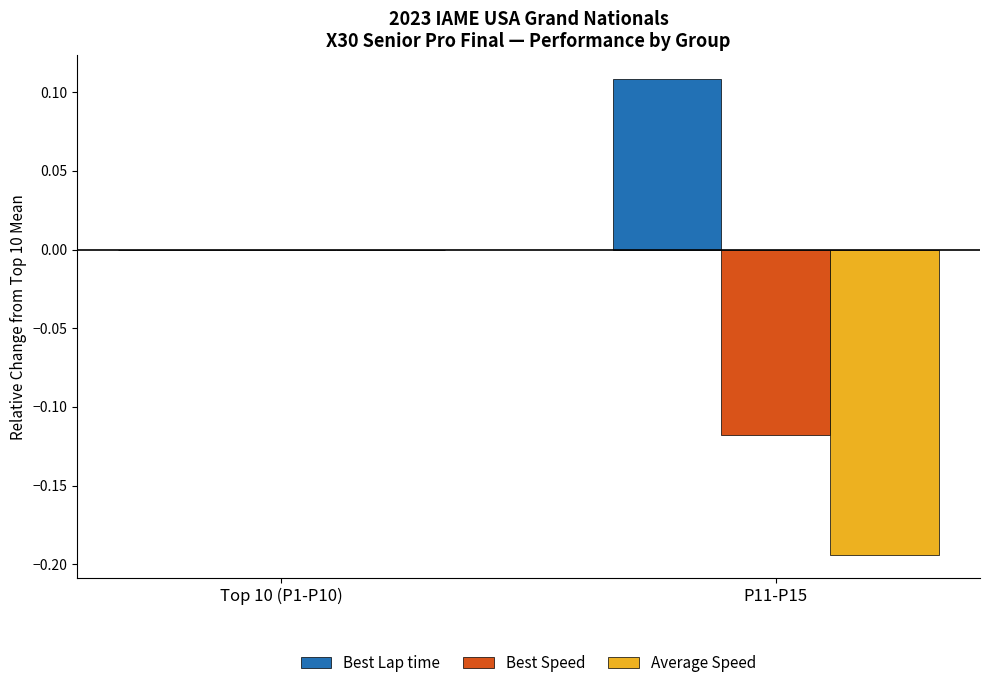

Which category has the highest value across all series?

P11-P15